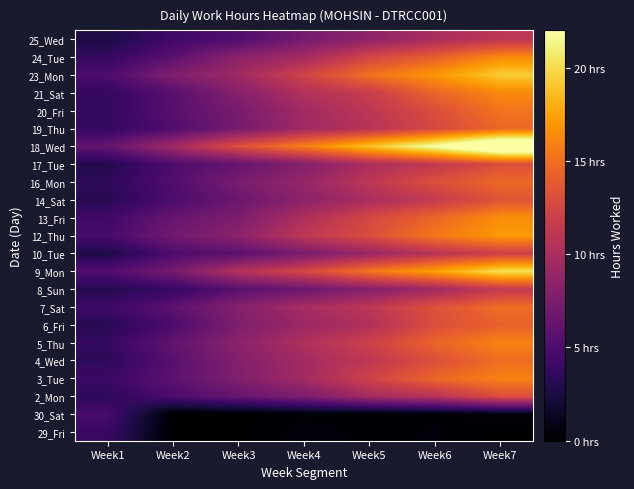

List the series in order of their peak value, highest first.

18_Wed, 9_Mon, 23_Mon, 12_Thu, 13_Fri, 21_Sat, 24_Tue, 5_Thu, 3_Tue, 20_Fri, 4_Wed, 7_Sat, 16_Mon, 19_Thu, 6_Fri, 14_Sat, 2_Mon, 17_Tue, 10_Tue, 8_Sun, 25_Wed, 30_Sat, 29_Fri